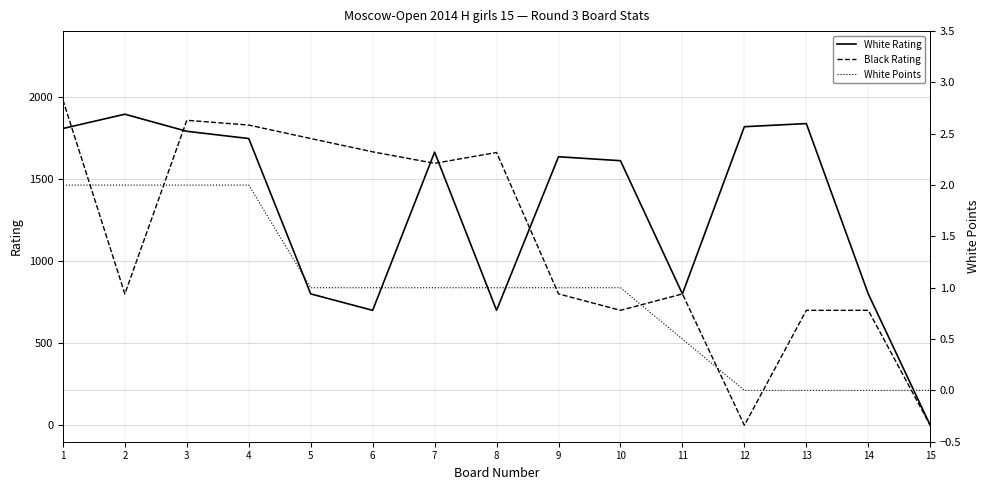

The value of White Points at 8 is 1.0. True or false?

True